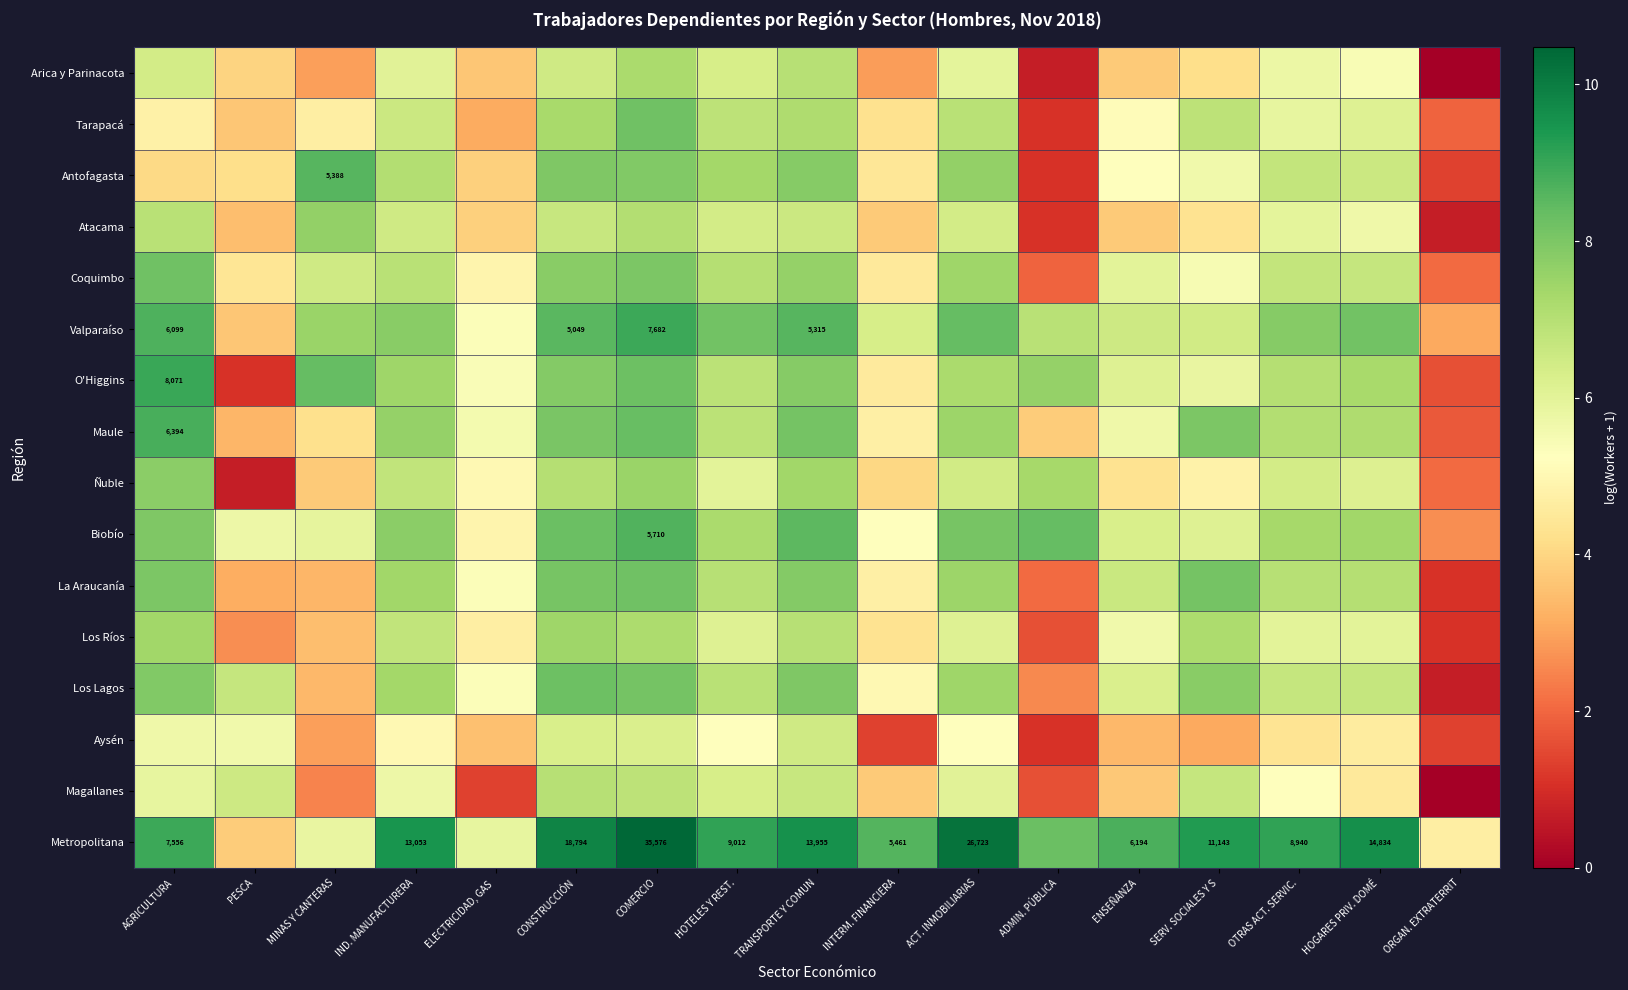

Where is Biobío nearest to the value 5?

ELECTRICIDAD, GAS